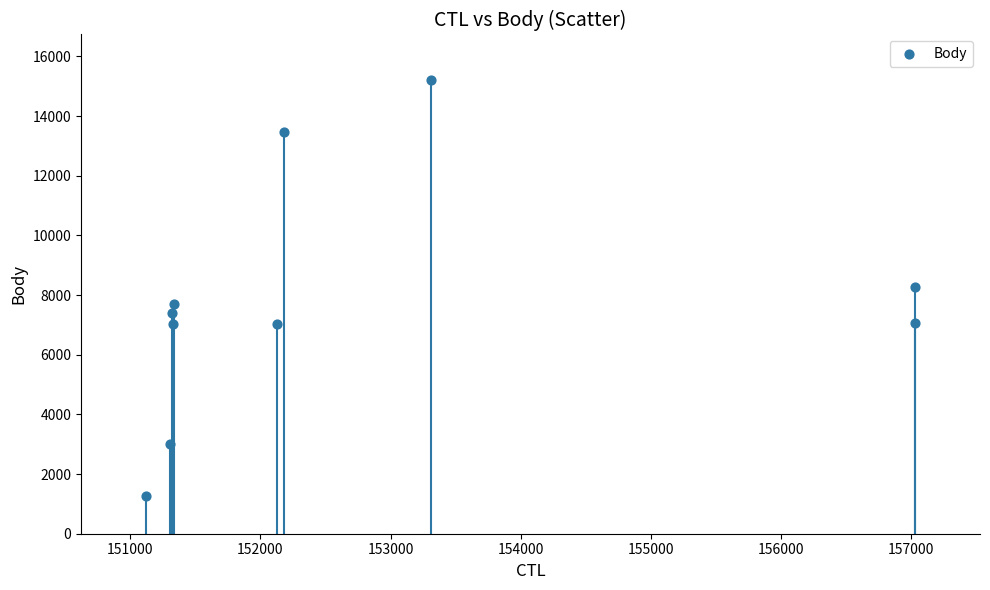

What is the range of X values (max minus min)?

5910